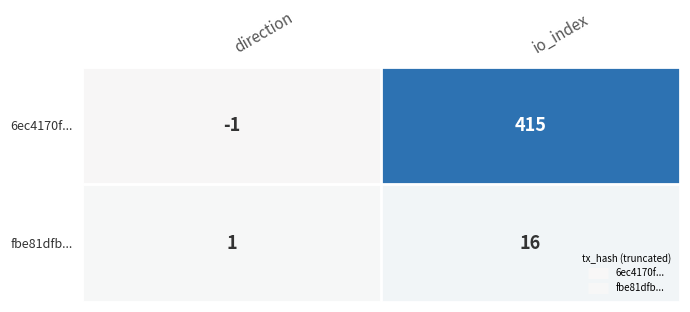

How many data points does each series have?

2